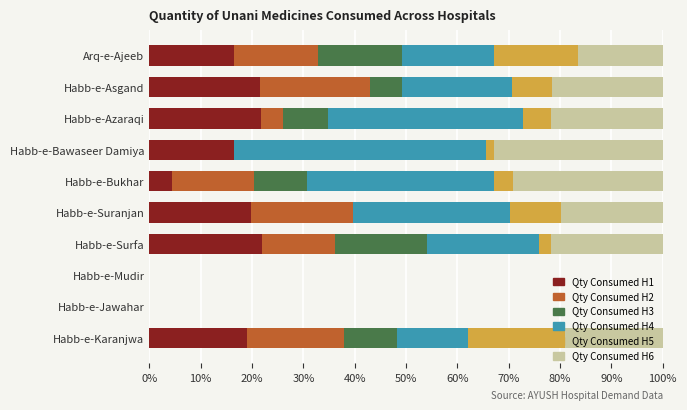

Is it true that Qty Consumed H1 equals 0.0 at Habb-e-Mudir?

True